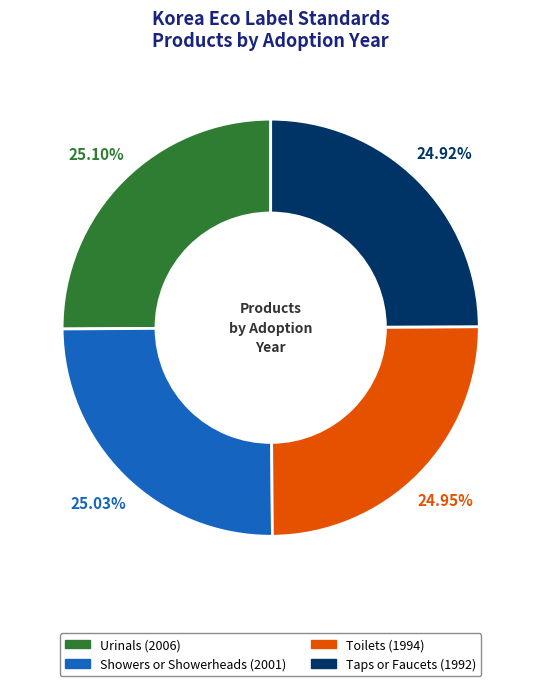

How many segments does this pie chart have?

4